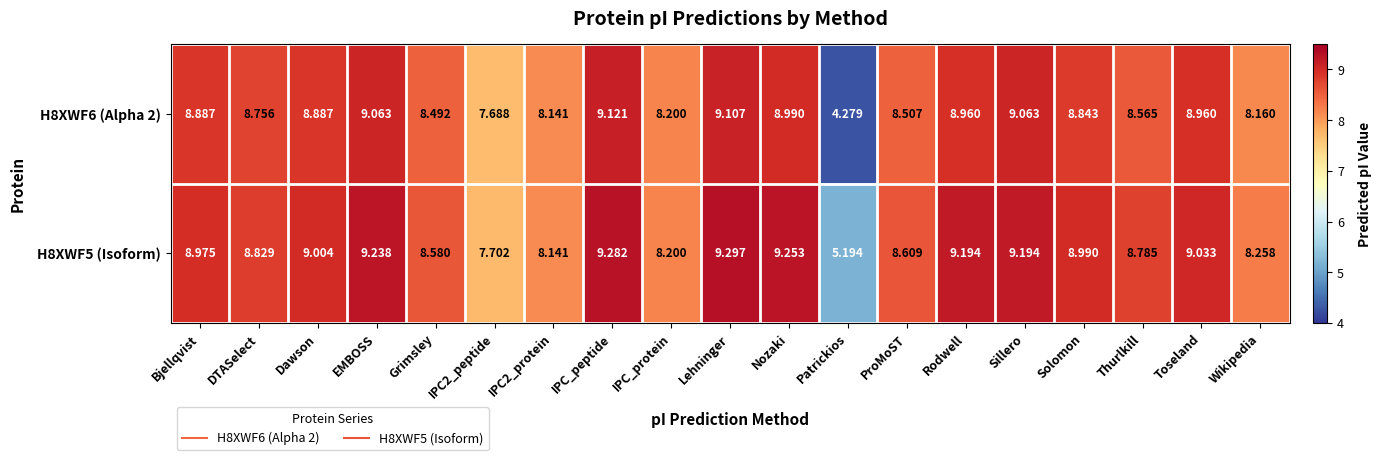

Is the value of H8XWF6 (Alpha 2) at IPC2_peptide greater than the value of H8XWF5 (Isoform) at Dawson?

No